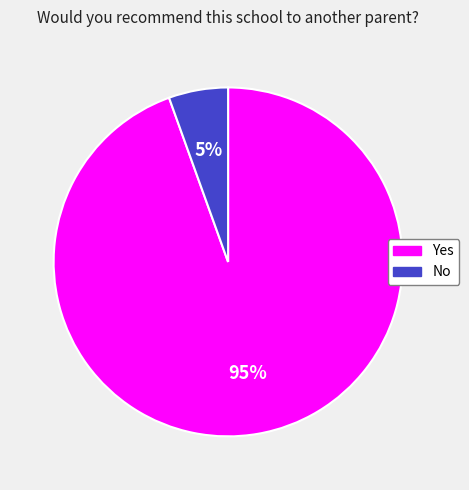

To the nearest percent, what is the combined percentage of No and Yes?

100%